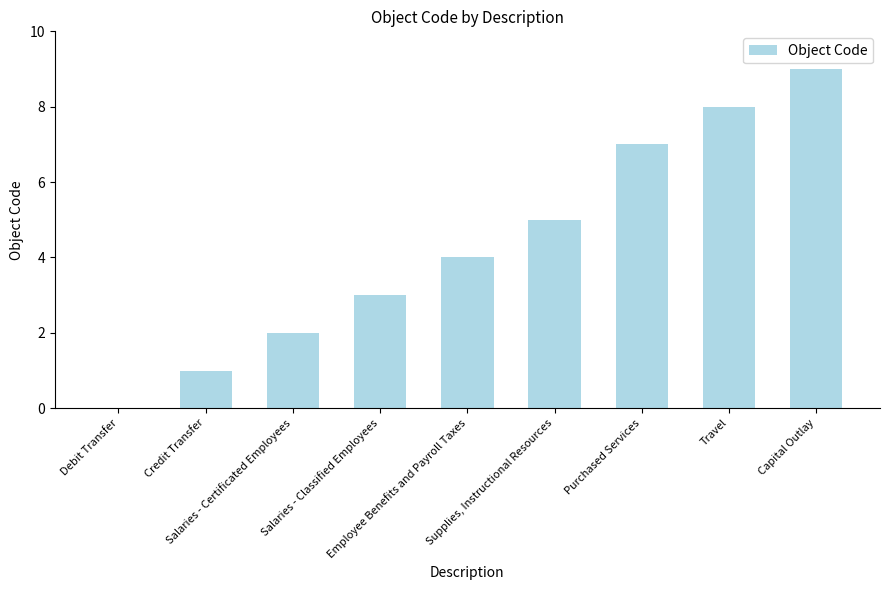

What is the sum of all values?

39